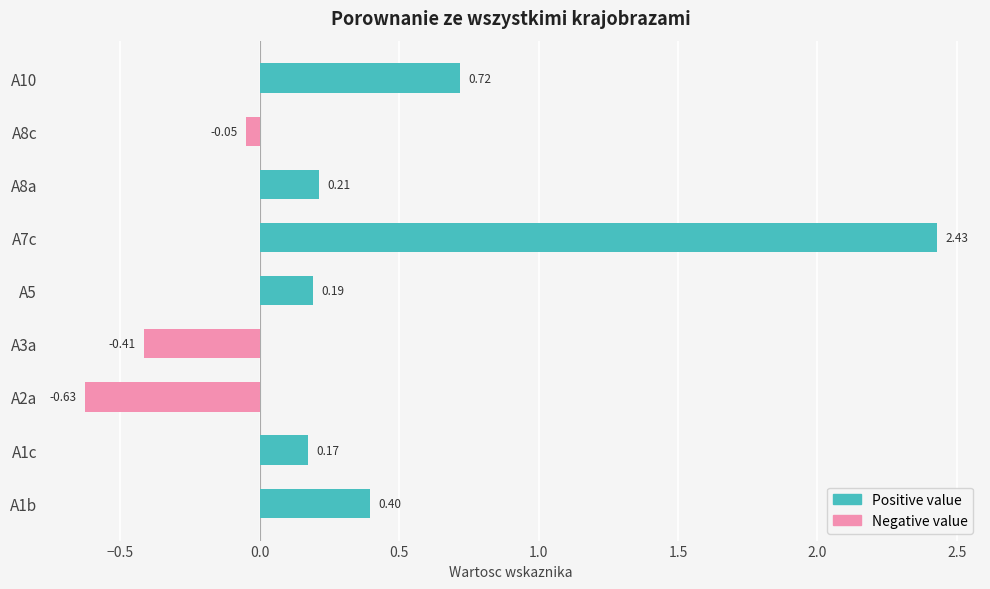

What is the sum of all Negative value values?

-1.1